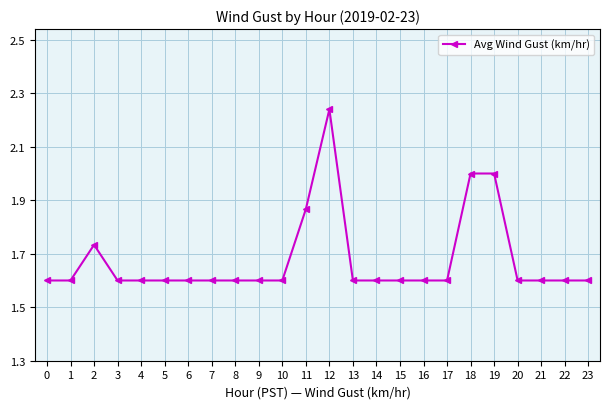

What is the difference between the second highest and second lowest values?

0.4